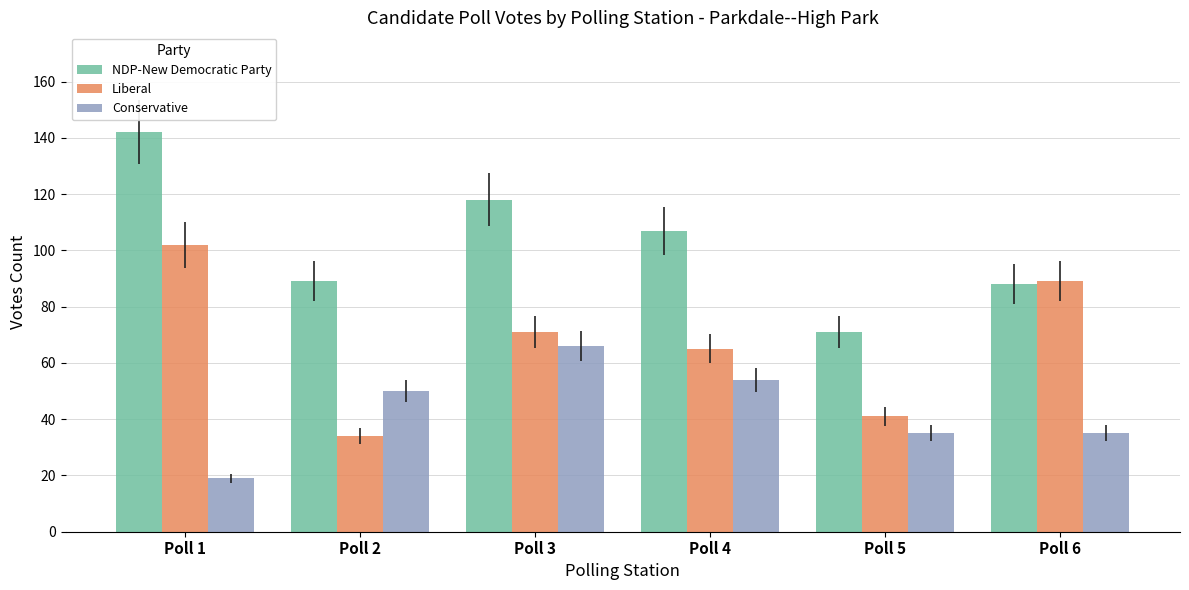

What are all the series names shown in the legend?

NDP-New Democratic Party, Liberal, Conservative